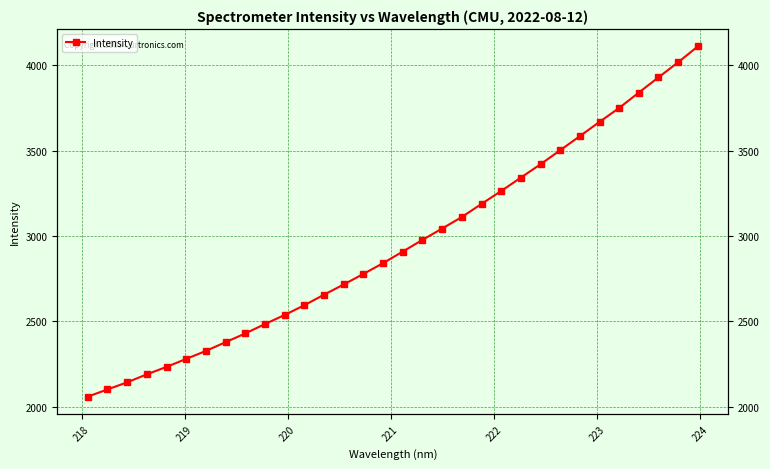

Is it true that the value at 220 is 807.7?

False